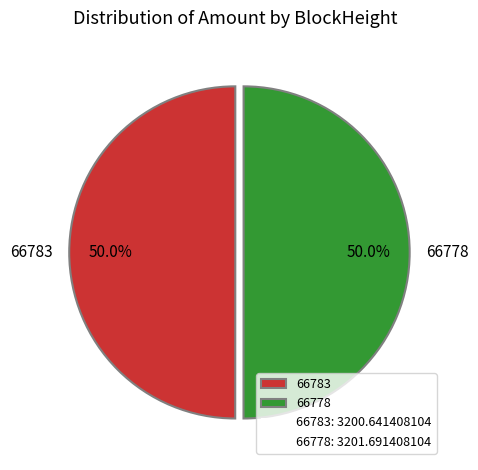

Approximately how many times larger is the value at 66778 compared to 66783?

1.0